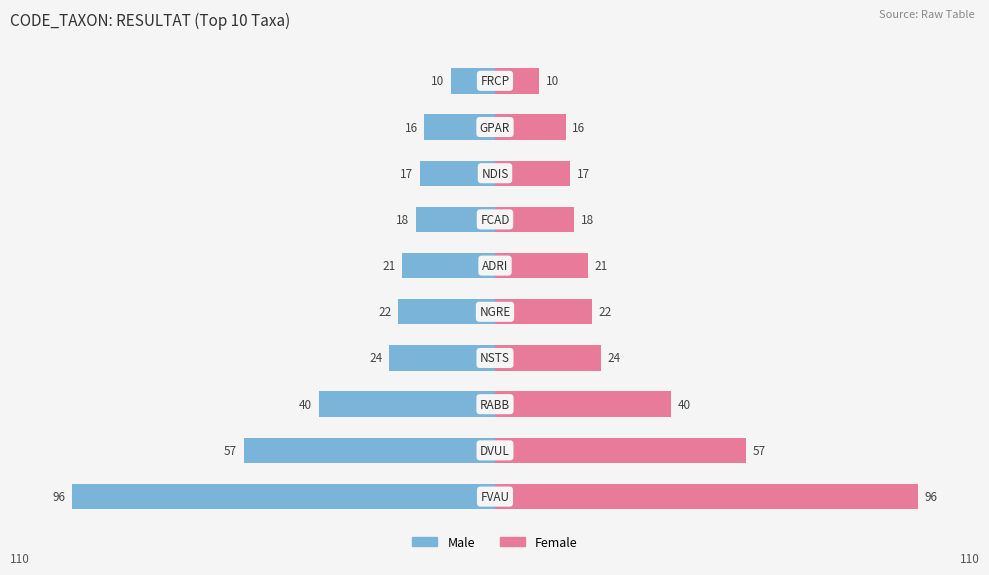

The value of Male at 6 is -7. True or false?

False